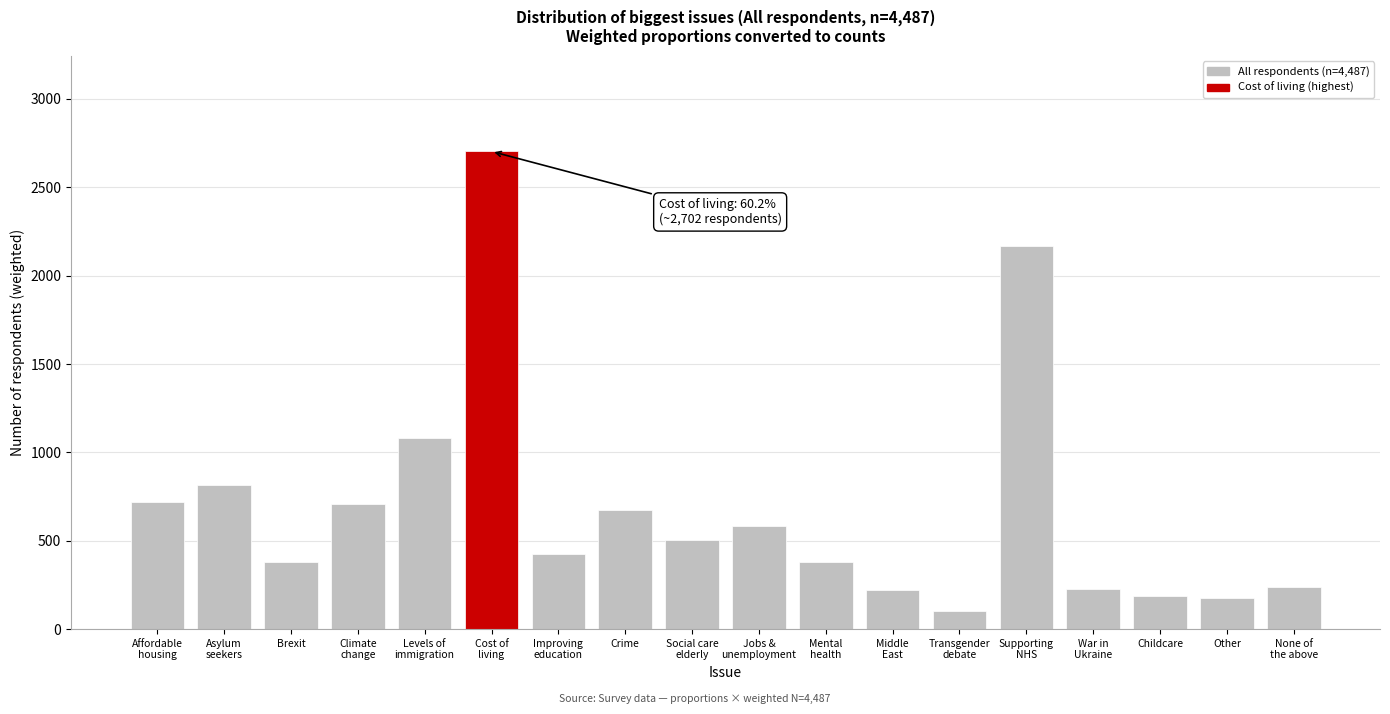

What is the average value?

683.0